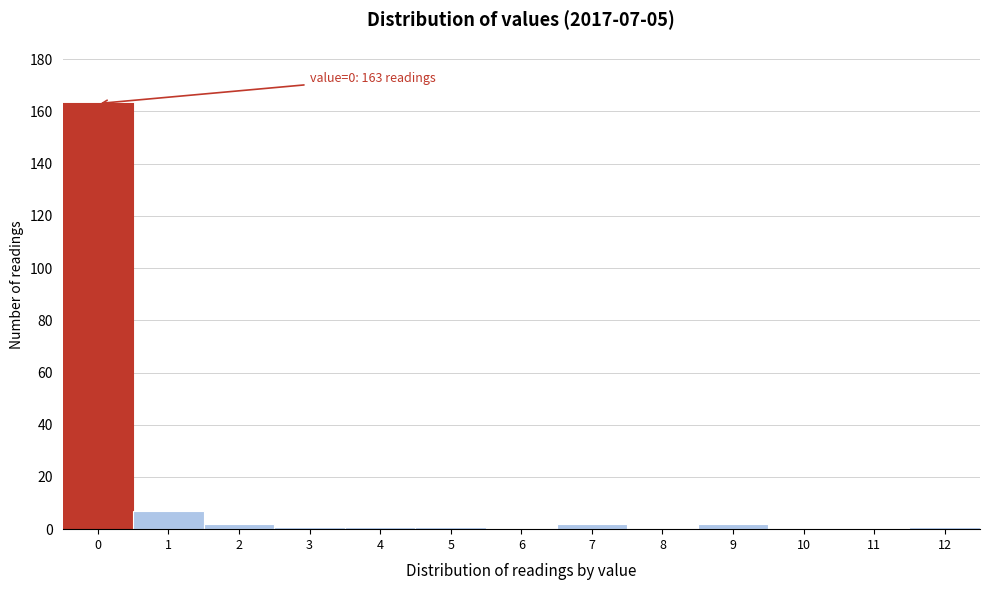

Which range on the x-axis has the tallest bar?

-0.5 to 0.5